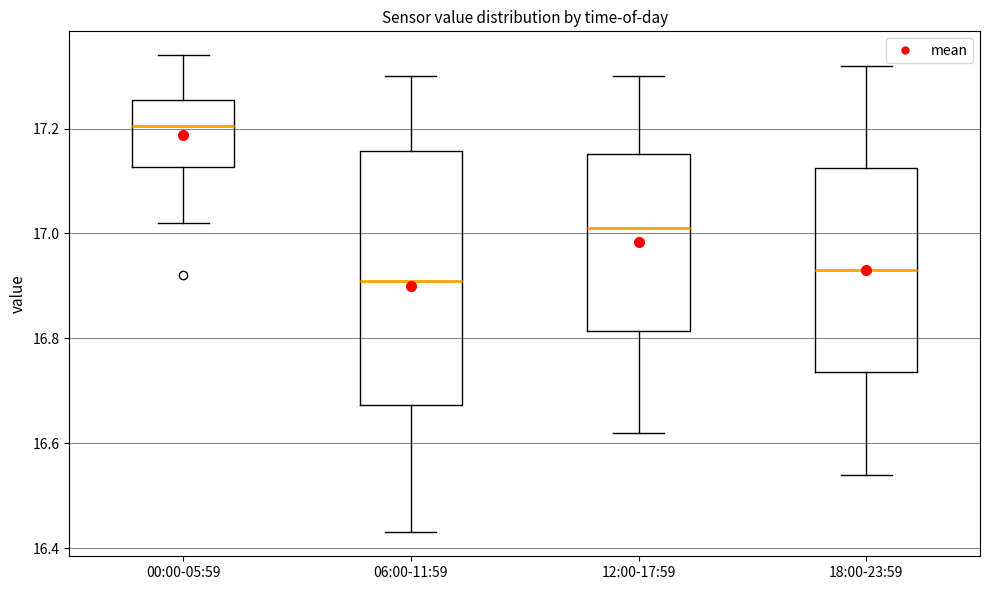

Which box is the tallest, from its lower edge to its upper edge?

06:00-11:59